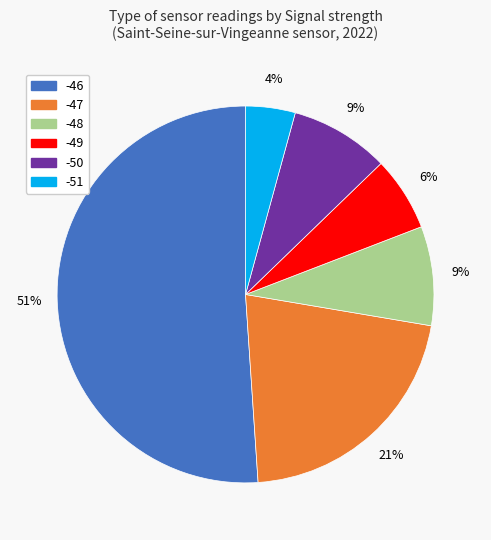

Is there a majority slice in this chart?

Yes